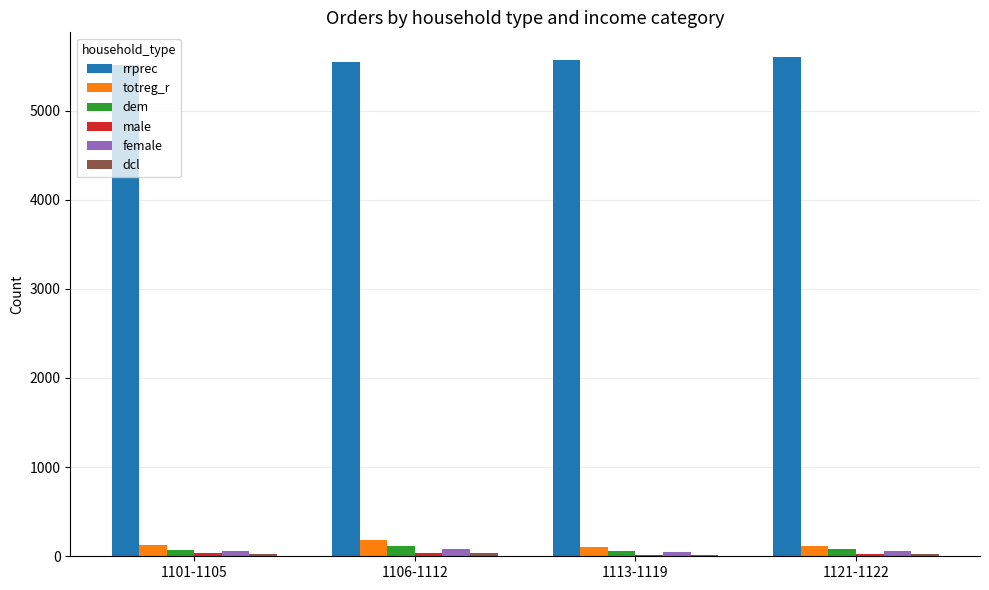

Is it true that dem equals 80 at 1121-1122?

True